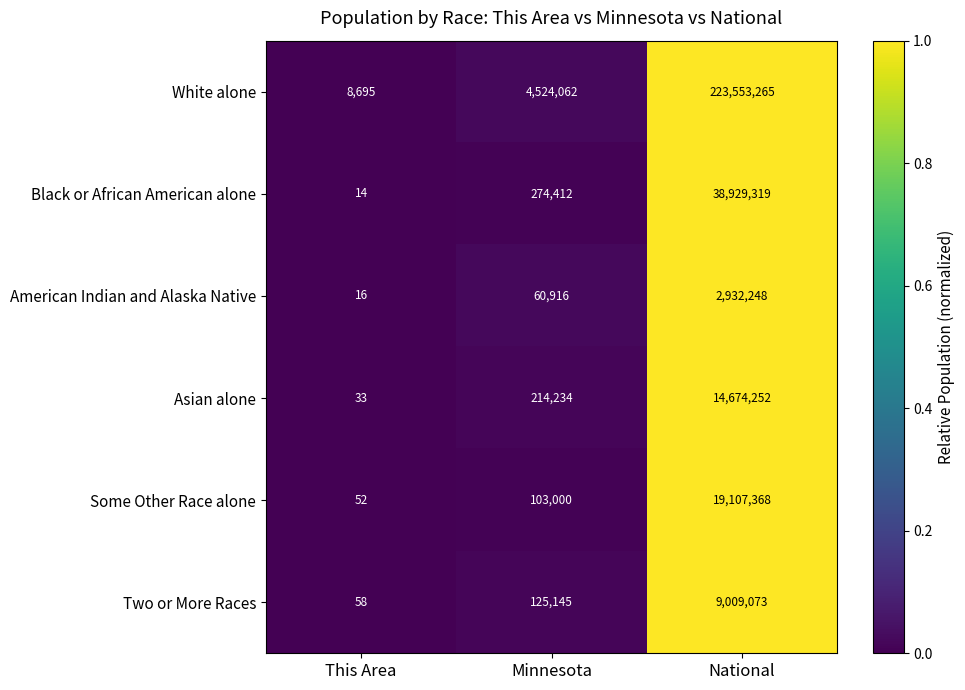

The value of American Indian and Alaska Native at This Area is 16. True or false?

True